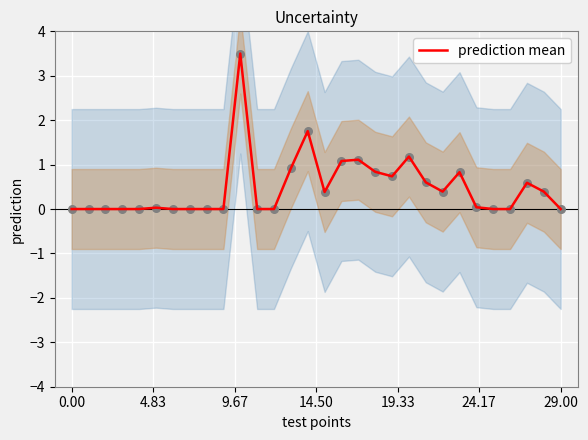

What is the change in value from 29.00 to 15?

+0.4